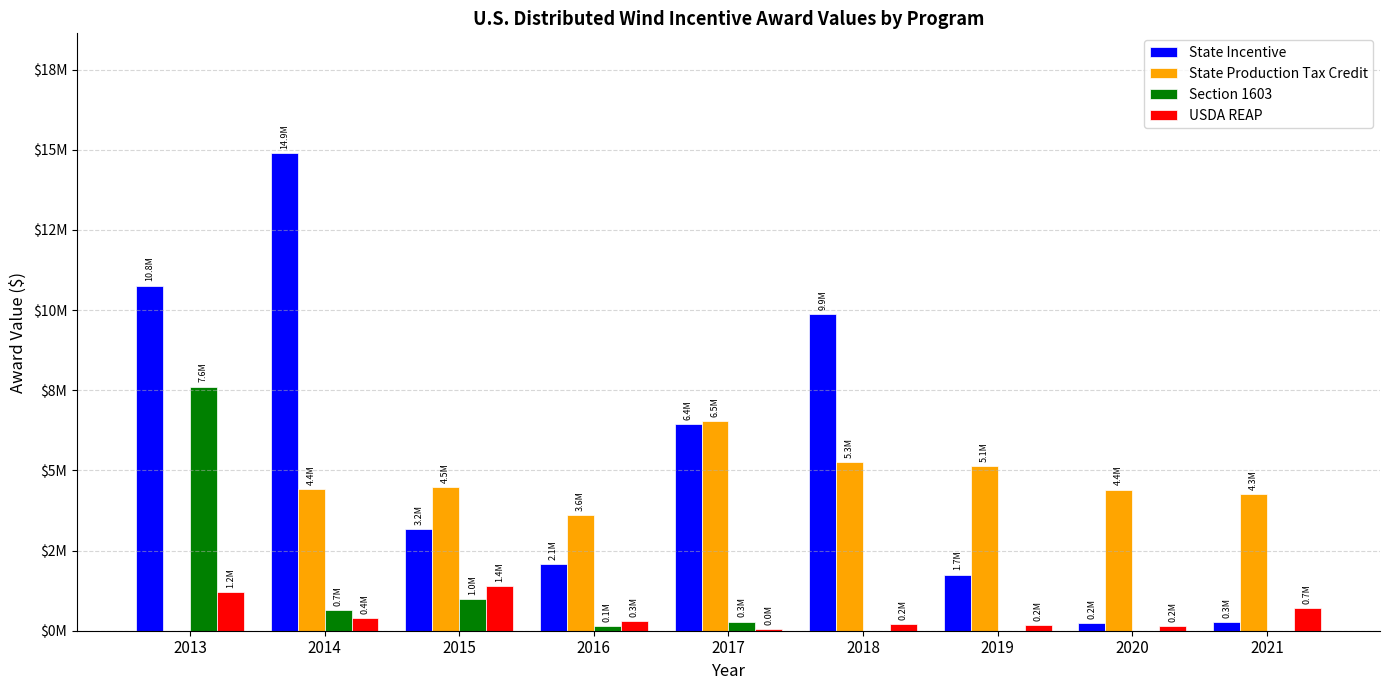

Which category has the highest value across all series?

2014